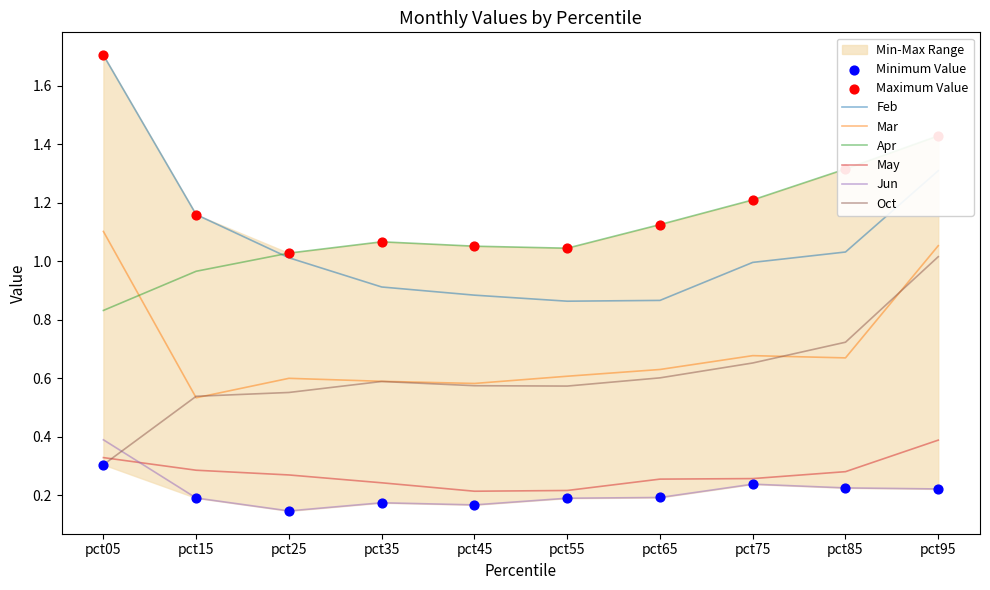

At how many categories does at least one series exceed 1?

10